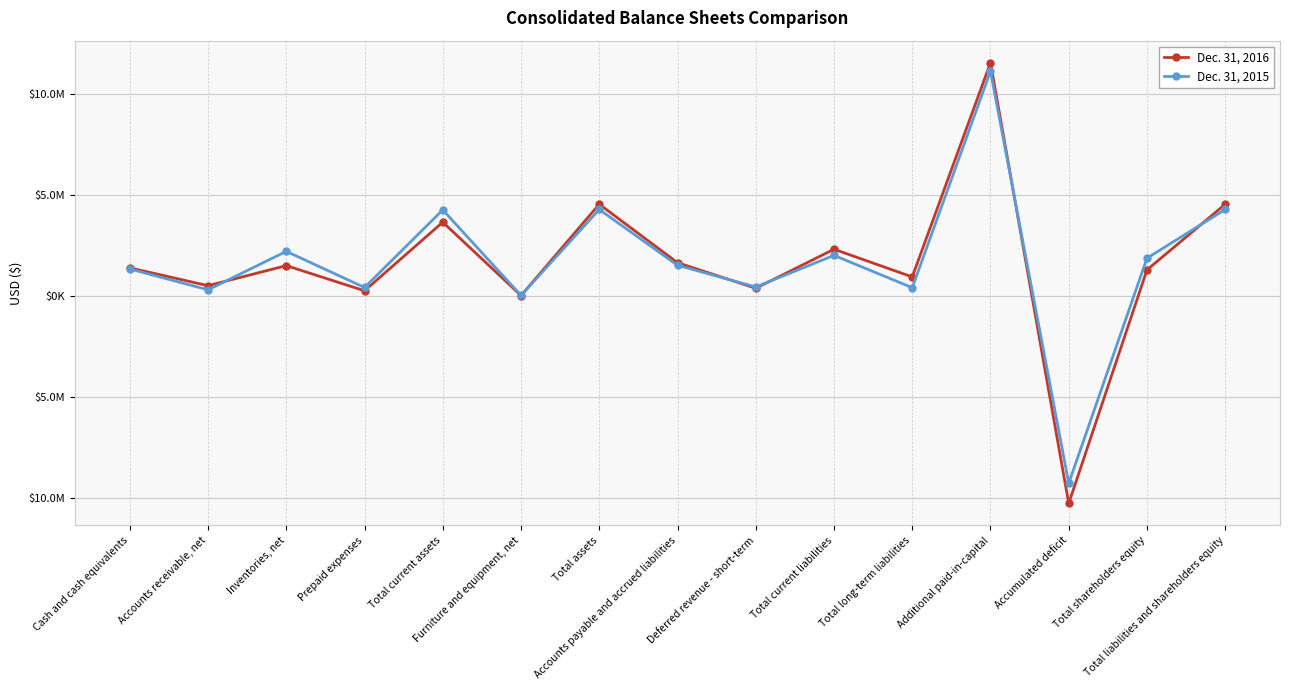

What are all the series names shown in the legend?

Dec. 31, 2016, Dec. 31, 2015